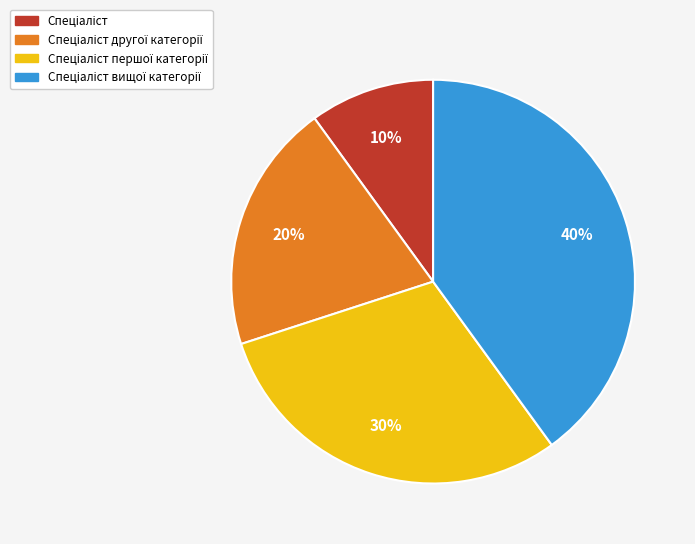

Does any single category account for the majority?

No